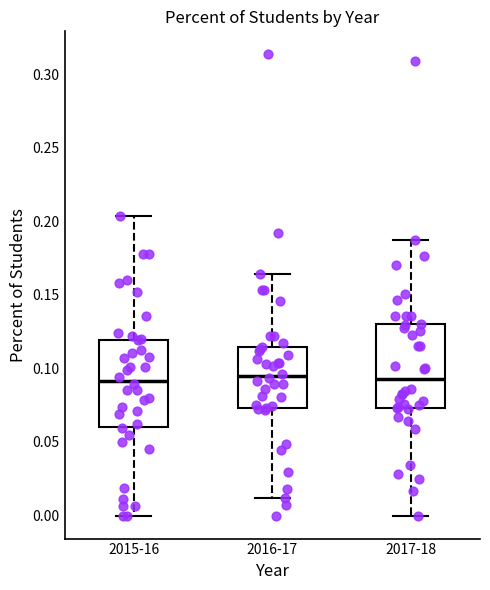

Reading left to right, transcribe this box plot: for each box, give where its median line is, the range the box spans, and where its two whiskers end, as read against the y-axis. The values are not printed on the chart, so give them approximately, as read against the axis.

2015-16: median 0.090, box 0.060 to 0.120, whiskers 0.000 to 0.205
2016-17: median 0.095, box 0.075 to 0.115, whiskers 0.010 to 0.165
2017-18: median 0.095, box 0.075 to 0.130, whiskers 0.000 to 0.185